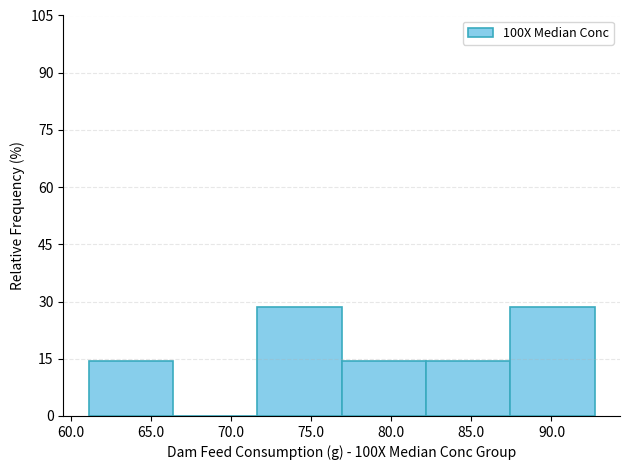

Reading left to right, transcribe this chart: for each bar, give the range it covers on the x-axis and its height. Neither the bar edges nor the heights are printed on the chart, so give them approximately, as read against the axes.

61.0 to 66.5: 14
66.5 to 71.5: 0
71.5 to 77.0: 28
77.0 to 82.0: 14
82.0 to 87.5: 14
87.5 to 92.5: 28